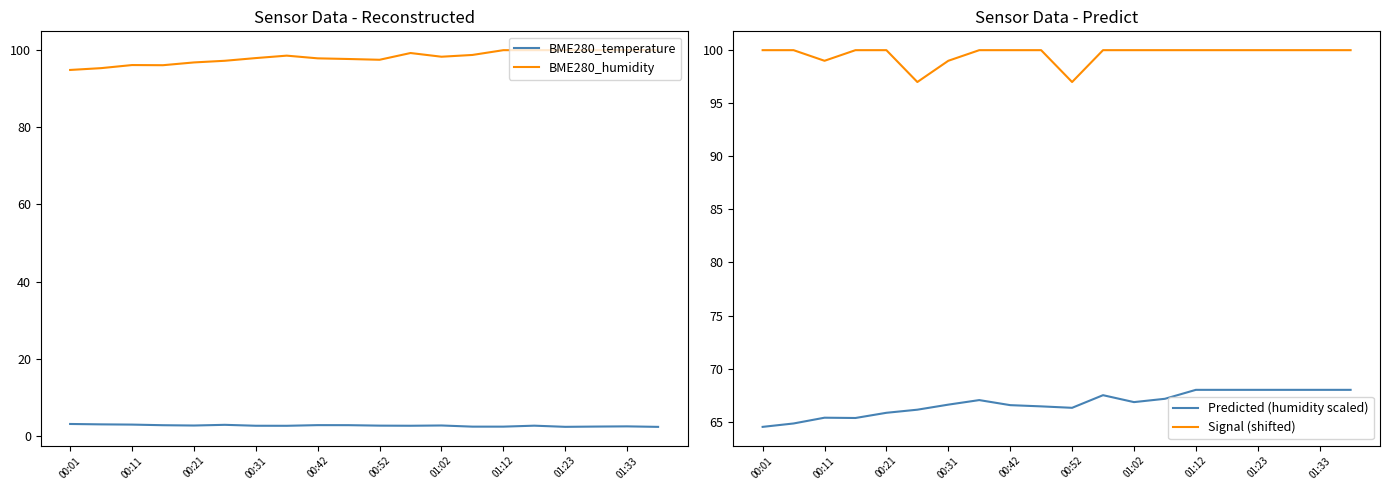

The value of BME280_humidity at 00:31 is 98.0. True or false?

True